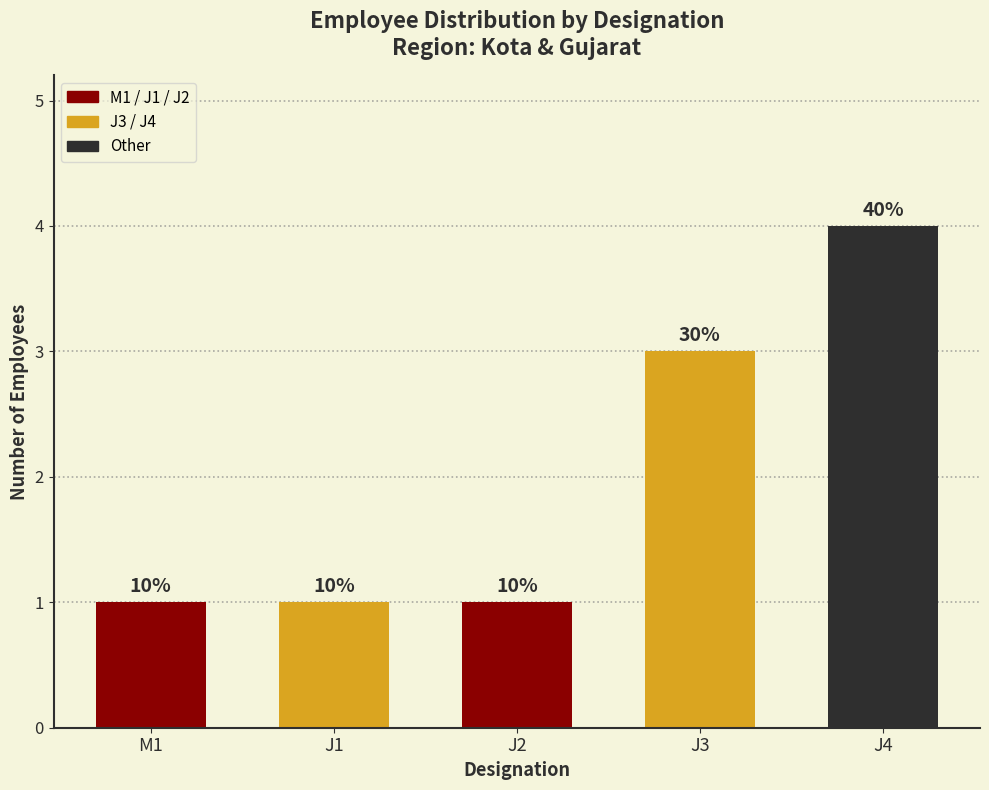

Reading right to left, extract all data points from this chart.

J4=4	J3=3	J2=1	J1=1	M1=1